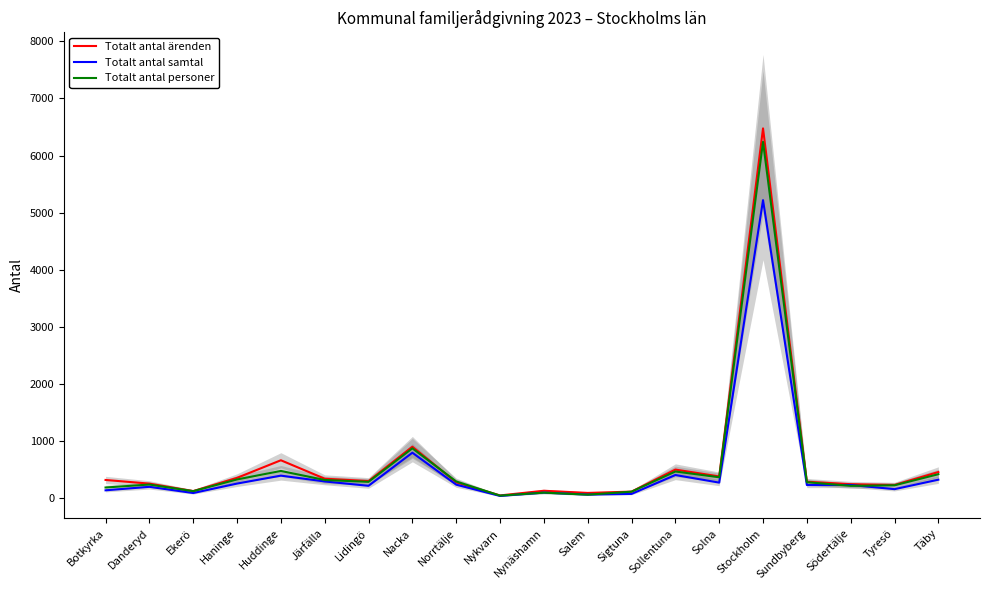

Reading left to right, transcribe all the data shown in this chart.

Totalt antal ärenden: 318.0	254.0	123.0	355.0	663.0	340.0	299.0	900.0	276.0	47.0	129.0	91.0	114.0	500.0	380.0	6475.0	287.0	244.0	231.0	457.0
Totalt antal samtal: 136.8	197.8	89.2	254.8	393.8	292.0	215.8	795.2	236.0	38.0	96.5	62.0	73.5	404.5	271.5	5218.2	229.2	230.2	157.0	322.8
Totalt antal personer: 186.0	238.0	122.0	327.0	476.0	317.5	285.0	872.0	291.5	44.0	96.0	60.5	113.0	466.5	365.0	6239.5	279.0	215.0	224.5	419.0